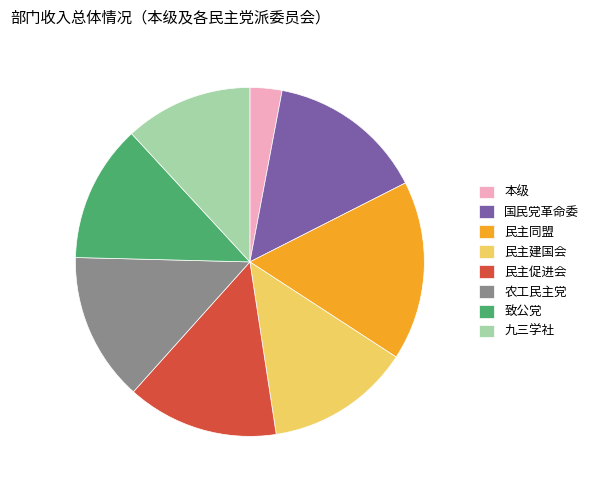

Does 农工民主党 account for over 50% of the chart?

No